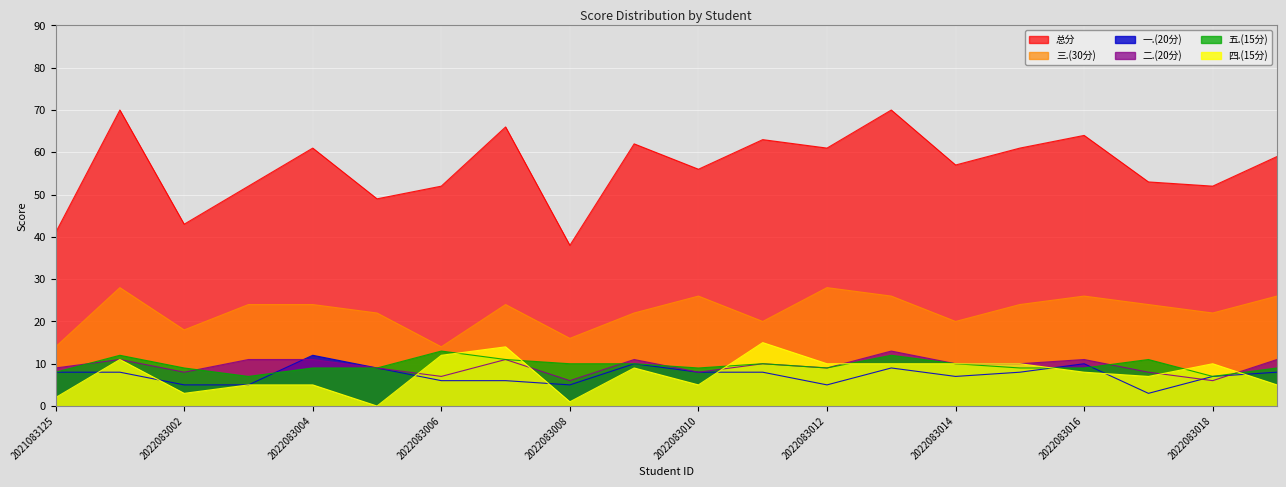

True or false: 四.(15分) has more than 0 points higher than both neighbors.

True